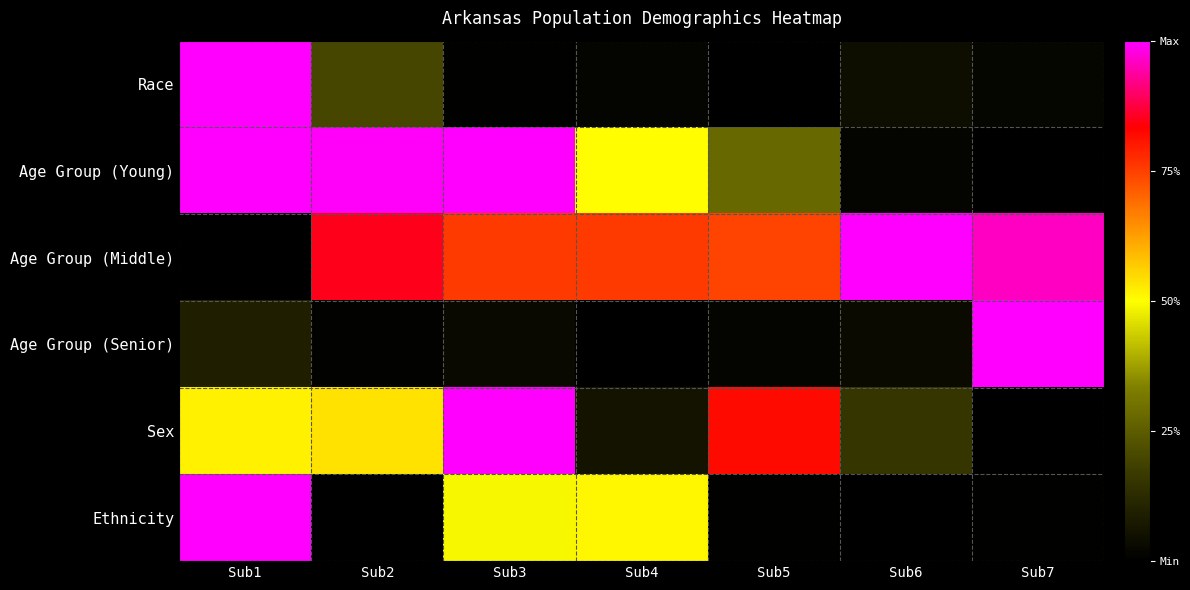

Between Sub4 and Sub3, which is larger?

Sub4